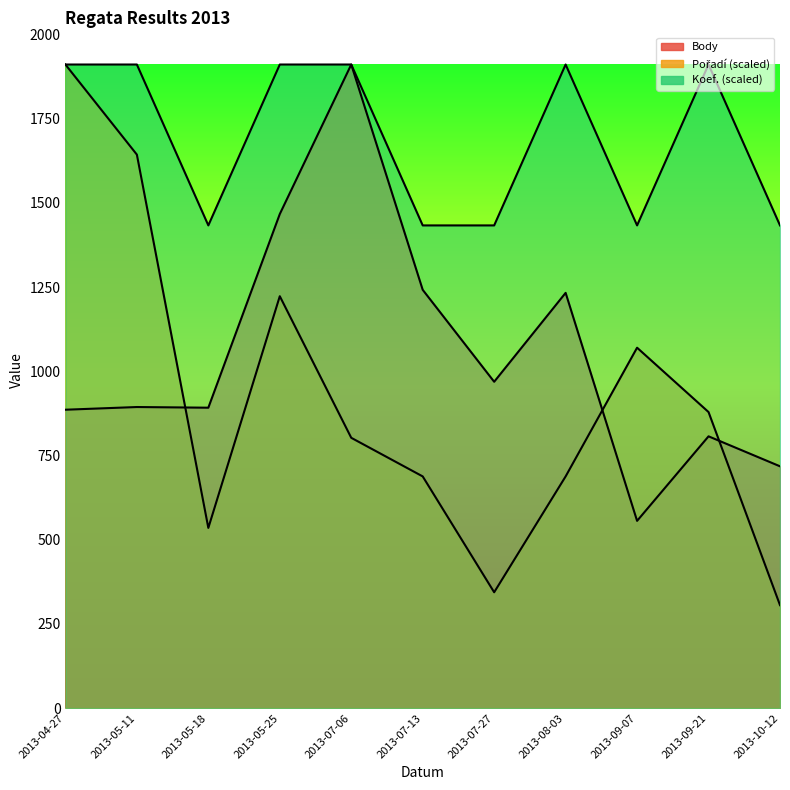

Which category has the highest value in the Pořadí series?

2013-04-27